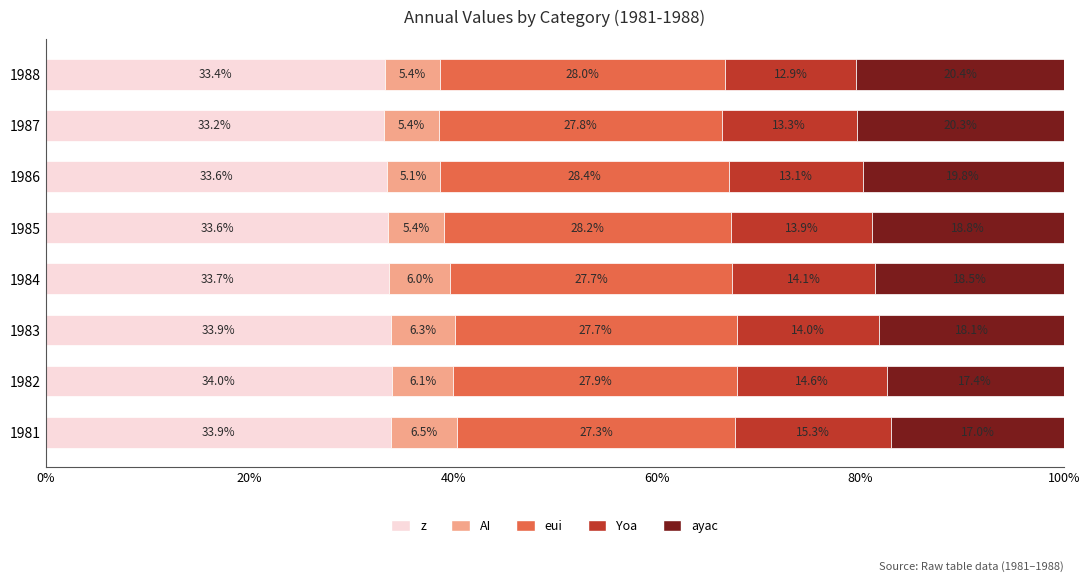

The value of z at 1984 is 33.7. True or false?

True